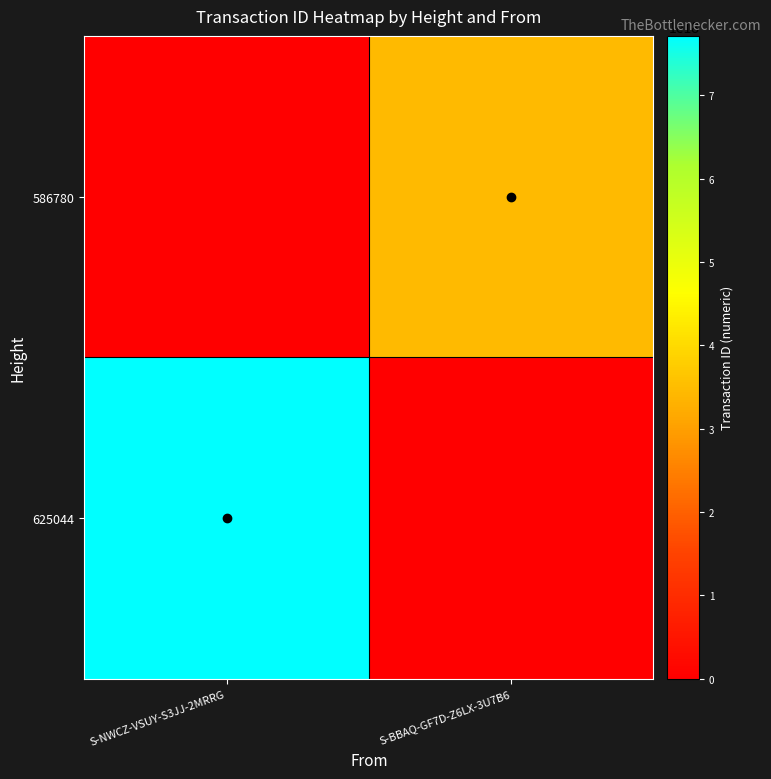

How many distinct data groups are displayed?

2